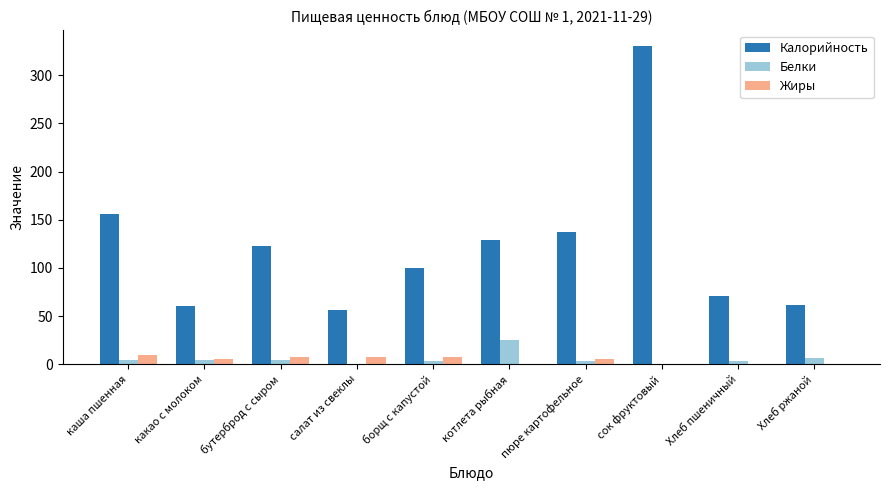

True or false: Калорийность has a value of 156.0 at каша пшенная.

True